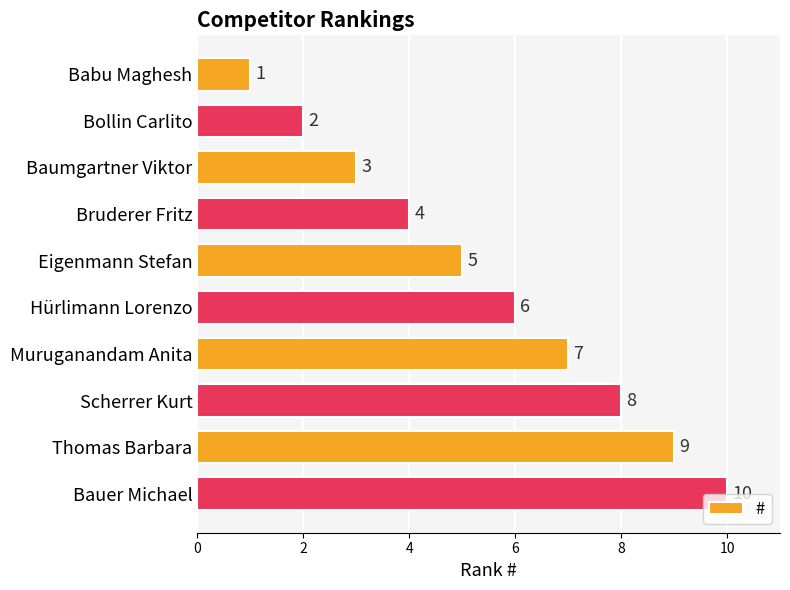

What is the smallest value displayed?

1